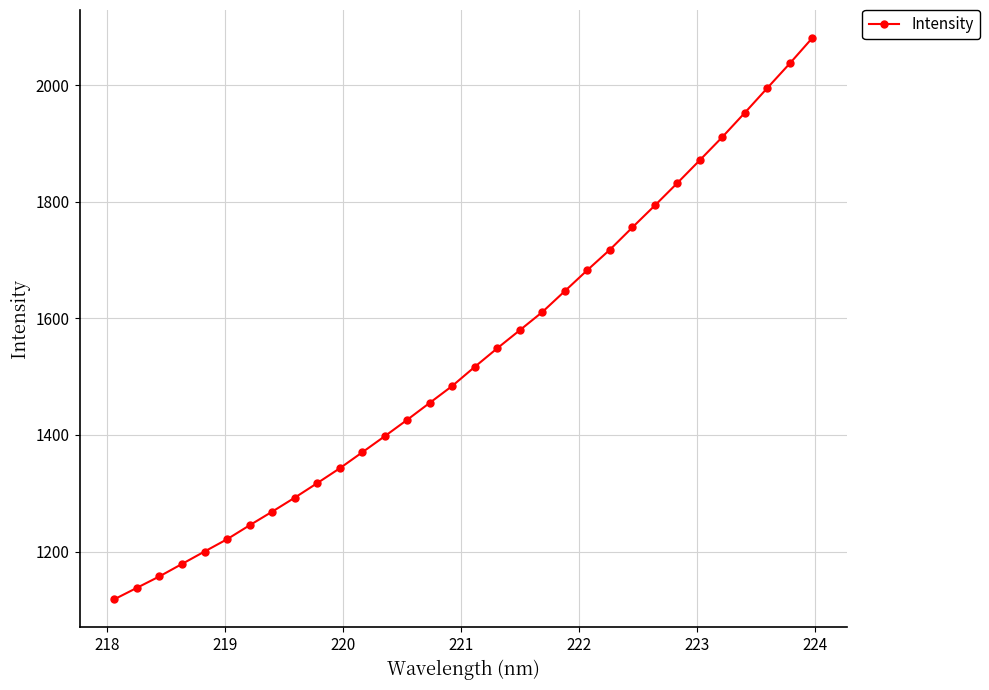

Does the chart have visible grid lines?

Yes